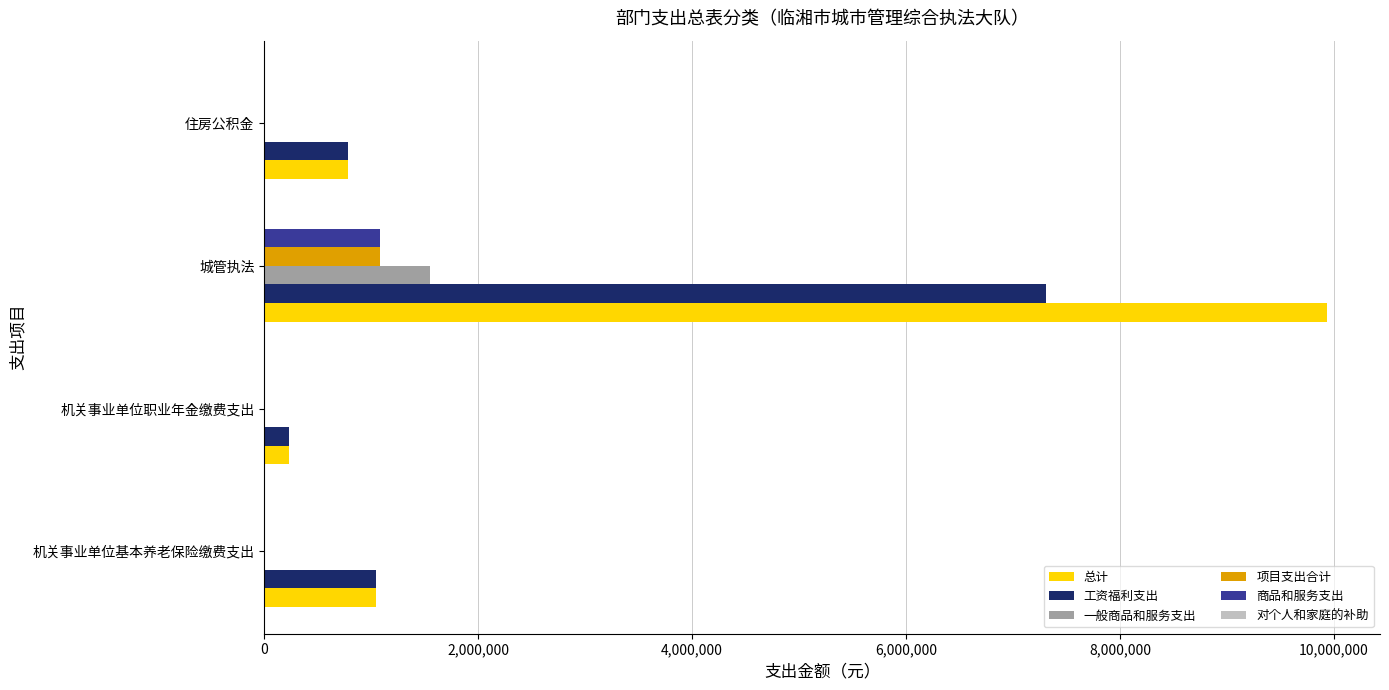

Between 城管执法 and 住房公积金, which series saw the biggest shift?

总计